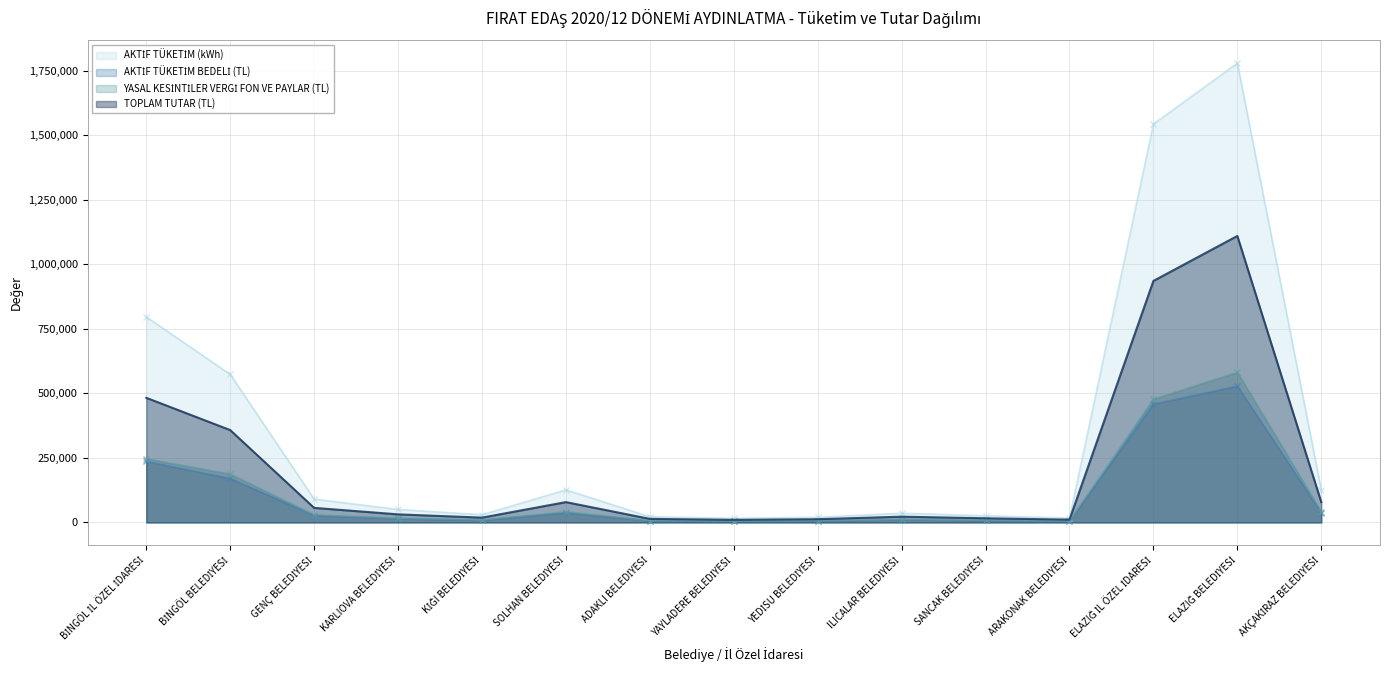

Reading left to right, extract all data points from this chart.

AKTİF TÜKETİM (kWh): BİNGÖL İL ÖZEL İDARESİ=796199.0	BİNGÖL BELEDİYESİ=573462.0	GENÇ BELEDİYESİ=90561.0	KARLIOVA BELEDİYESİ=50373.0	KİĞI BELEDİYESİ=30079.0	SOLHAN BELEDİYESİ=126352.0	ADAKLI BELEDİYESİ=22254.0	YAYLADERE BELEDİYESİ=16186.0	YEDİSU BELEDİYESİ=20141.0	ILICALAR BELEDİYESİ=36000.0	SANCAK BELEDİYESİ=25920.0	ARAKONAK BELEDİYESİ=17373.0	ELAZIĞ İL ÖZEL İDARESİ=1542754.0	ELAZIĞ BELEDİYESİ=1778577.0	AKÇAKİRAZ BELEDİYESİ=126683.0
AKTİF TÜKETİM BEDELİ (TL): BİNGÖL İL ÖZEL İDARESİ=236372.4	BİNGÖL BELEDİYESİ=170261.9	GENÇ BELEDİYESİ=26887.0	KARLIOVA BELEDİYESİ=14955.6	KİĞI BELEDİYESİ=8930.8	SOLHAN BELEDİYESİ=37513.2	ADAKLI BELEDİYESİ=6607.4	YAYLADERE BELEDİYESİ=4805.9	YEDİSU BELEDİYESİ=5979.8	ILICALAR BELEDİYESİ=10688.5	SANCAK BELEDİYESİ=7696.2	ARAKONAK BELEDİYESİ=5158.4	ELAZIĞ İL ÖZEL İDARESİ=457996.6	ELAZIĞ BELEDİYESİ=528063.5	AKÇAKİRAZ BELEDİYESİ=37613.1
YASAL KESİNTİLER VERGİ FON VE PAYLAR (TL): BİNGÖL İL ÖZEL İDARESİ=246348.7	BİNGÖL BELEDİYESİ=187459.5	GENÇ BELEDİYESİ=29602.7	KARLIOVA BELEDİYESİ=16466.2	KİĞI BELEDİYESİ=9832.9	SOLHAN BELEDİYESİ=41302.2	ADAKLI BELEDİYESİ=7274.8	YAYLADERE BELEDİYESİ=5291.3	YEDİSU BELEDİYESİ=6583.9	ILICALAR BELEDİYESİ=11768.1	SANCAK BELEDİYESİ=8473.5	ARAKONAK BELEDİYESİ=5679.5	ELAZIĞ İL ÖZEL İDARESİ=477333.0	ELAZIĞ BELEDİYESİ=581400.5	AKÇAKİRAZ BELEDİYESİ=41412.3
TOPLAM TUTAR (TL): BİNGÖL İL ÖZEL İDARESİ=482721.1	BİNGÖL BELEDİYESİ=357721.4	GENÇ BELEDİYESİ=56489.7	KARLIOVA BELEDİYESİ=31421.9	KİĞI BELEDİYESİ=18763.7	SOLHAN BELEDİYESİ=78815.4	ADAKLI BELEDİYESİ=13882.2	YAYLADERE BELEDİYESİ=10097.2	YEDİSU BELEDİYESİ=12563.7	ILICALAR BELEDİYESİ=22456.5	SANCAK BELEDİYESİ=16169.8	ARAKONAK BELEDİYESİ=10837.9	ELAZIĞ İL ÖZEL İDARESİ=935329.7	ELAZIĞ BELEDİYESİ=1109464.0	AKÇAKİRAZ BELEDİYESİ=79025.4